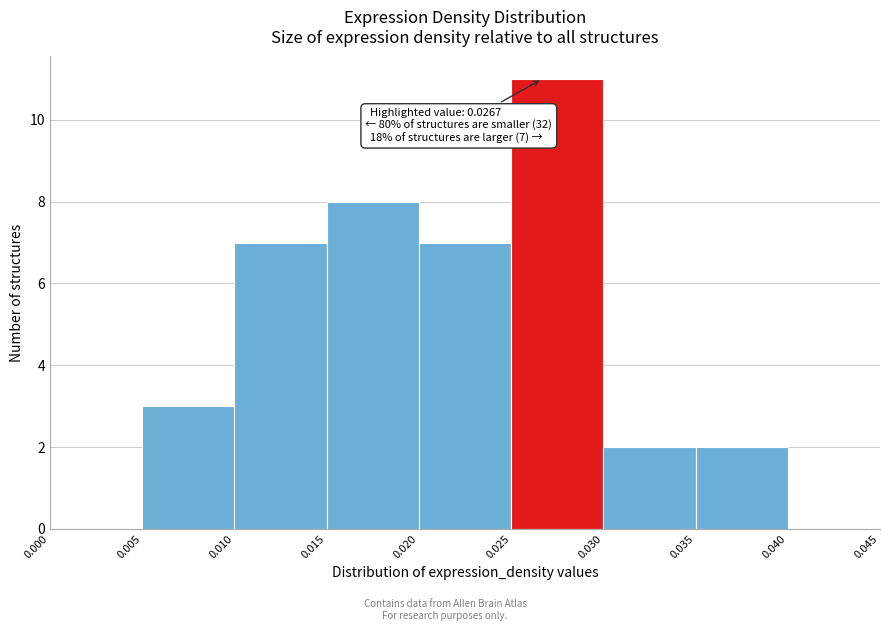

Which range on the x-axis has the tallest bar?

0.025 to 0.030